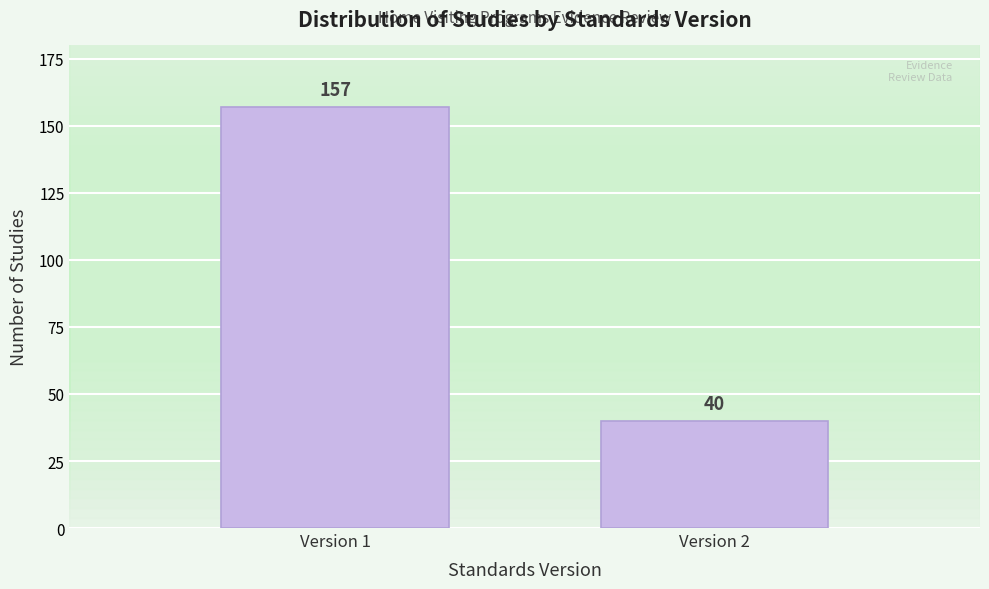

Reading right to left, extract all data points from this chart.

40	157